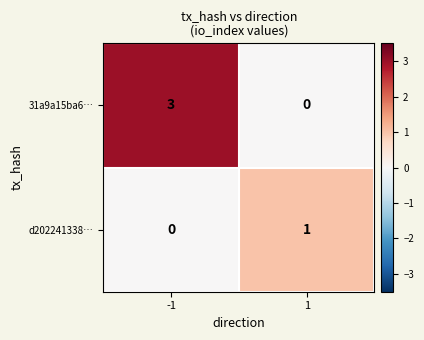

Reading right to left, extract all data points from this chart.

31a9a15ba6…: 0	3
d202241338…: 1	0